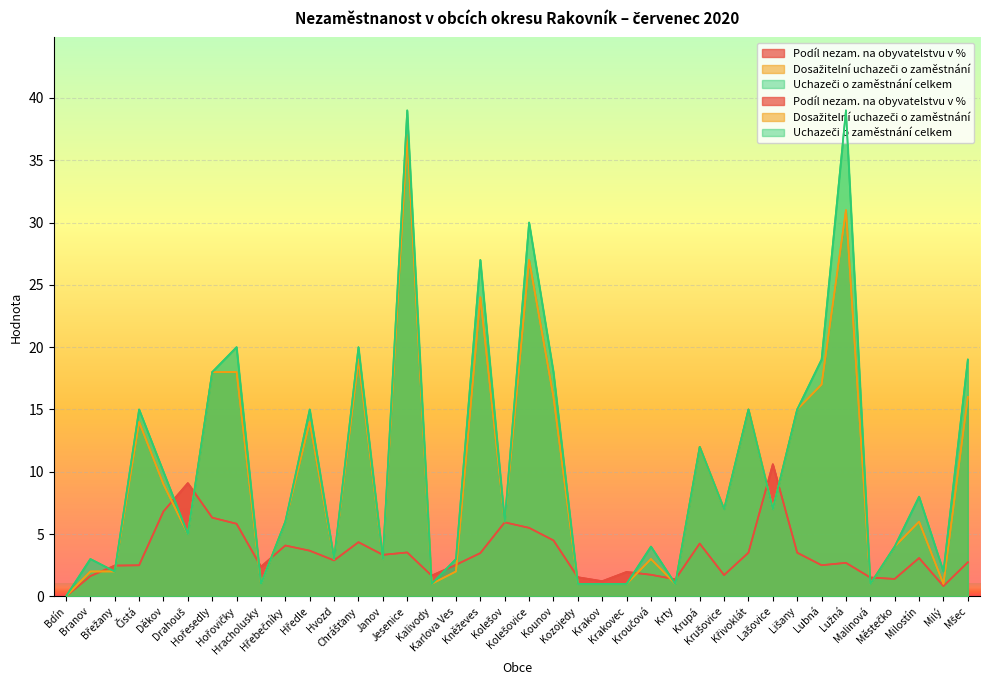

Which series has the widest spread of values?

Uchazeči o zaměstnání celkem